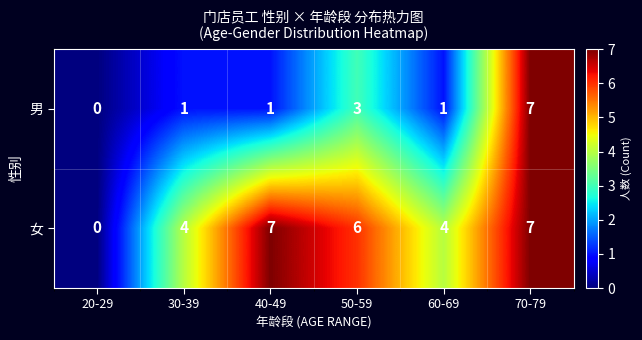

What is the difference between the maximum and minimum values in the 男 series?

7